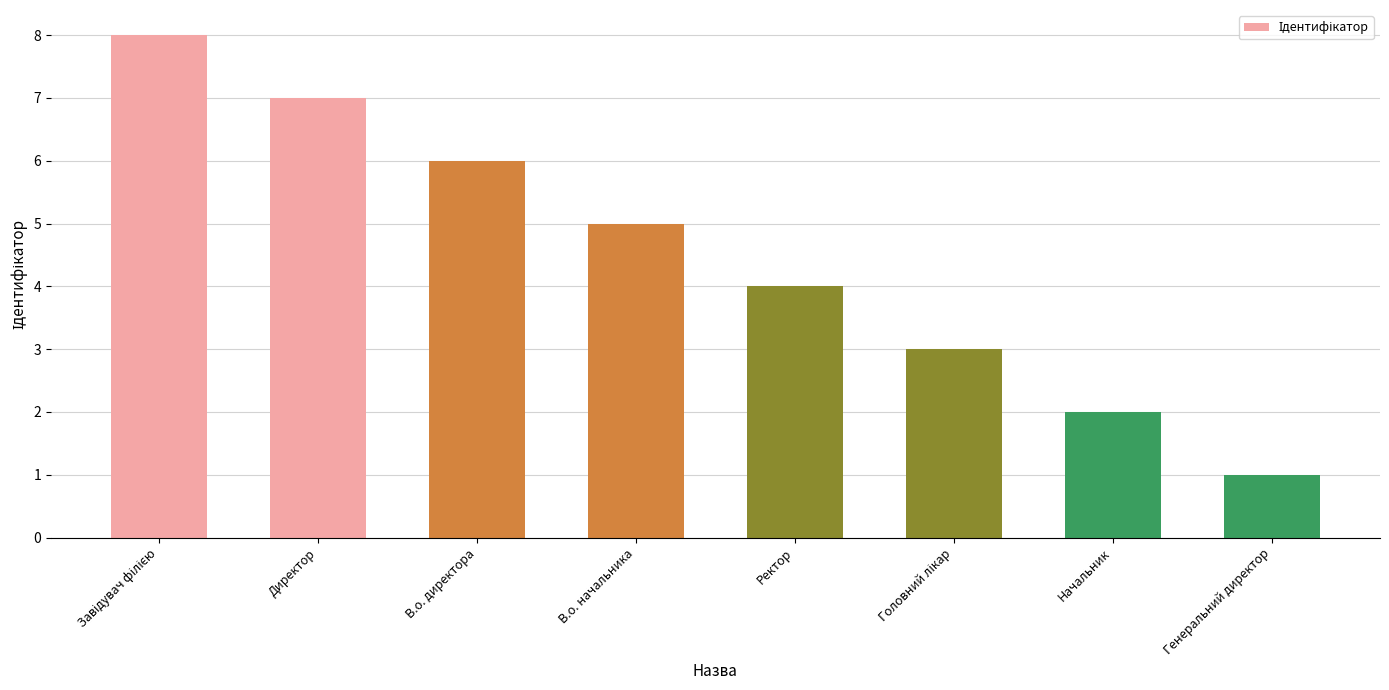

What is the minimum value shown in the chart?

1